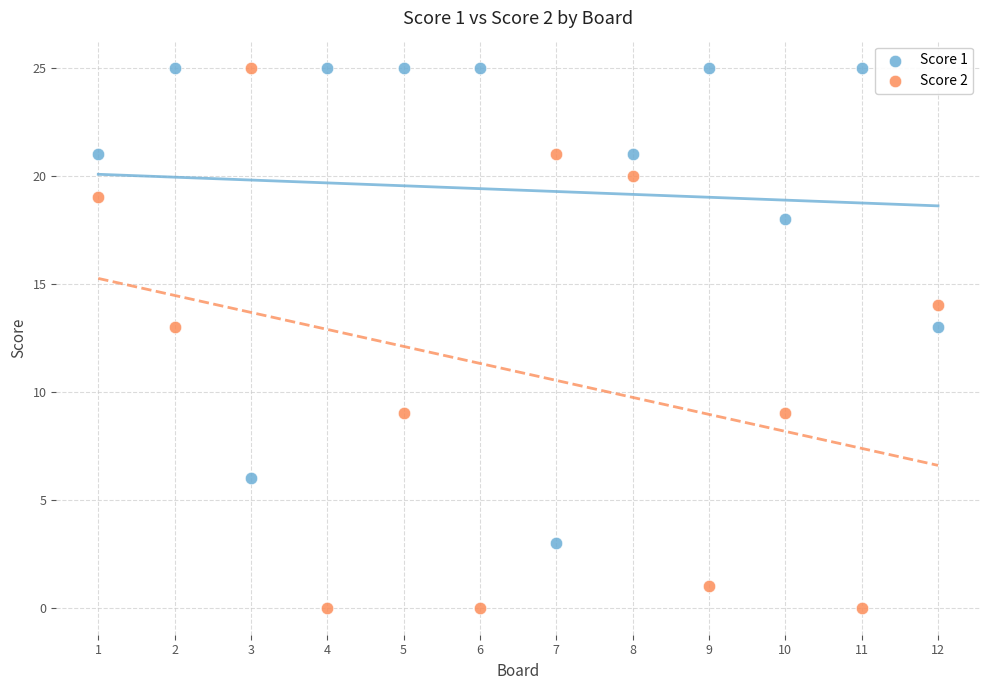

What is the X range (max minus min) for the scatter plot?

11